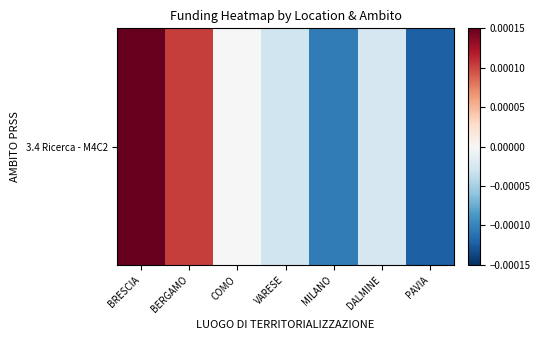

List the labels in order of value, largest first.

BRESCIA, BERGAMO, COMO, DALMINE, VARESE, MILANO, PAVIA